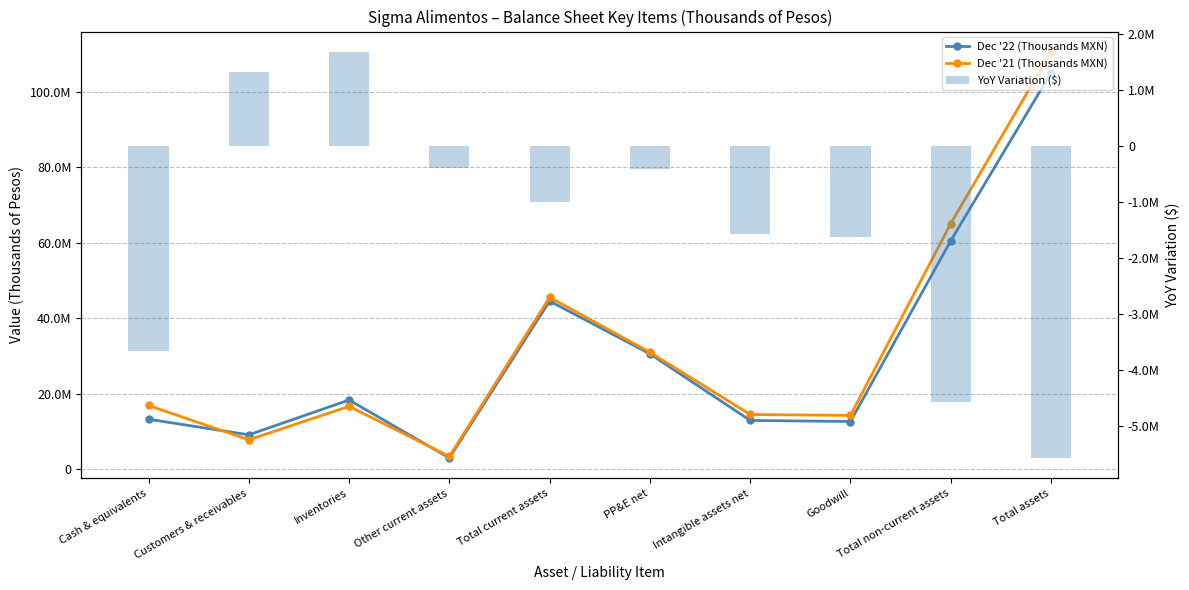

What are all the series names shown in the legend?

Dec '22 (Thousands MXN), Dec '21 (Thousands MXN), YoY Variation ($)